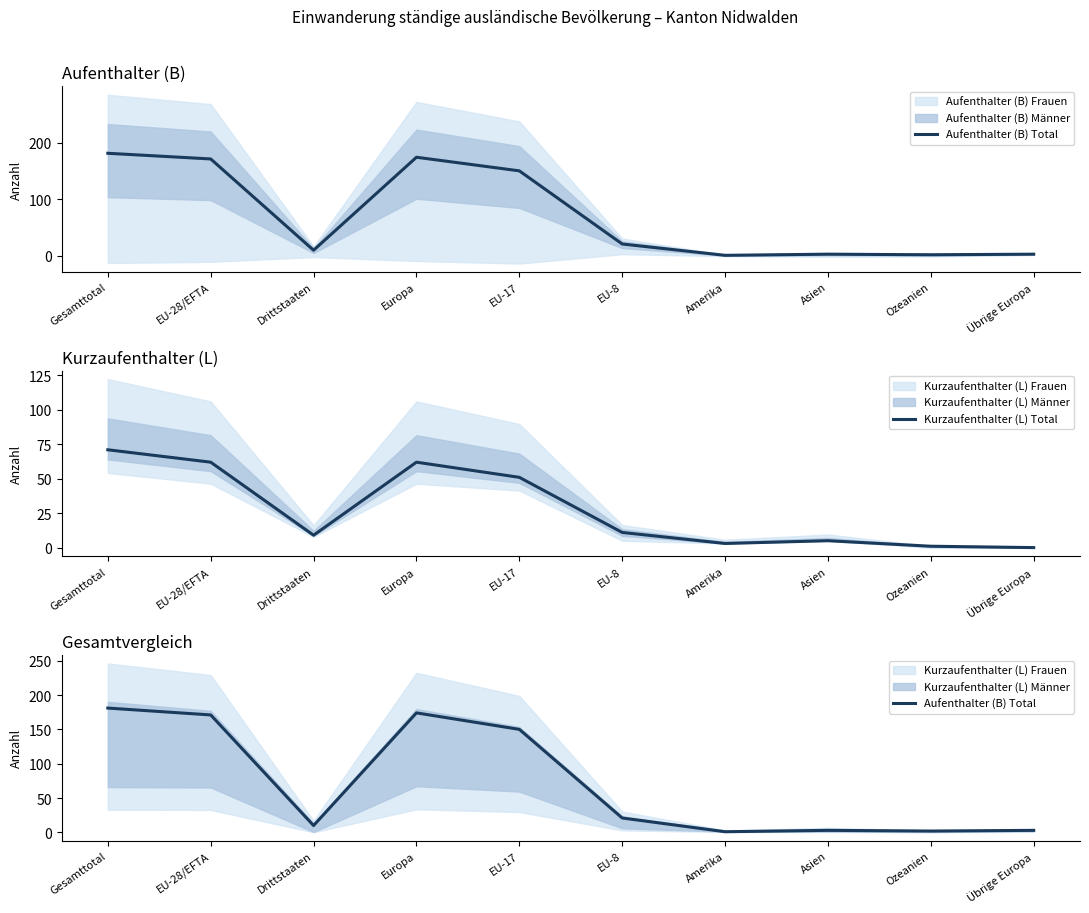

Rank the series at Europa from lowest to highest value.

Kurzaufenthalter (L) Total, Aufenthalter (B) Total